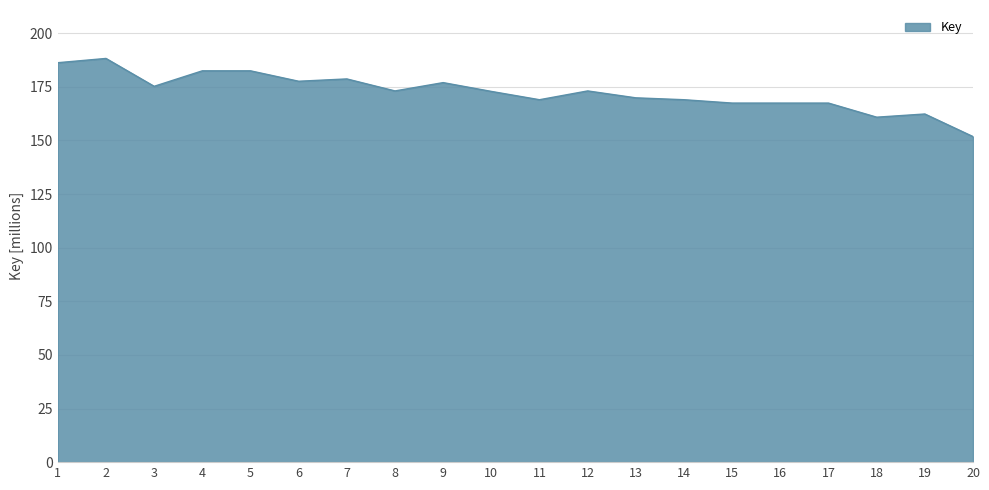

What is the average value?

172.6